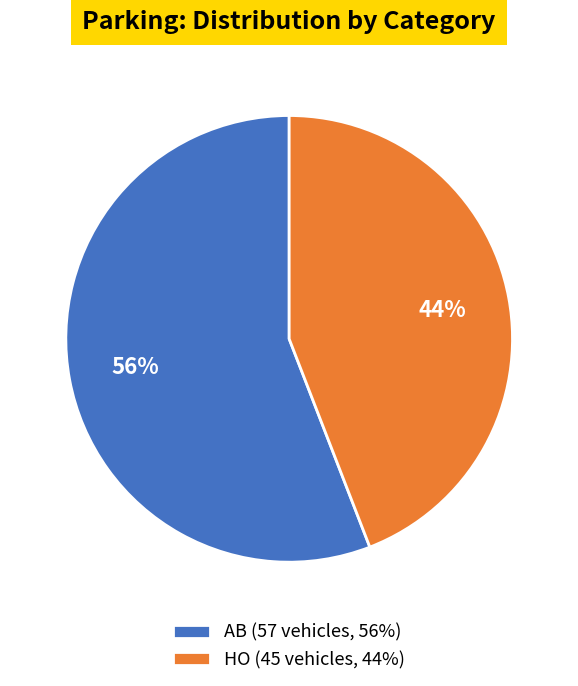

How many segments does this pie chart have?

2